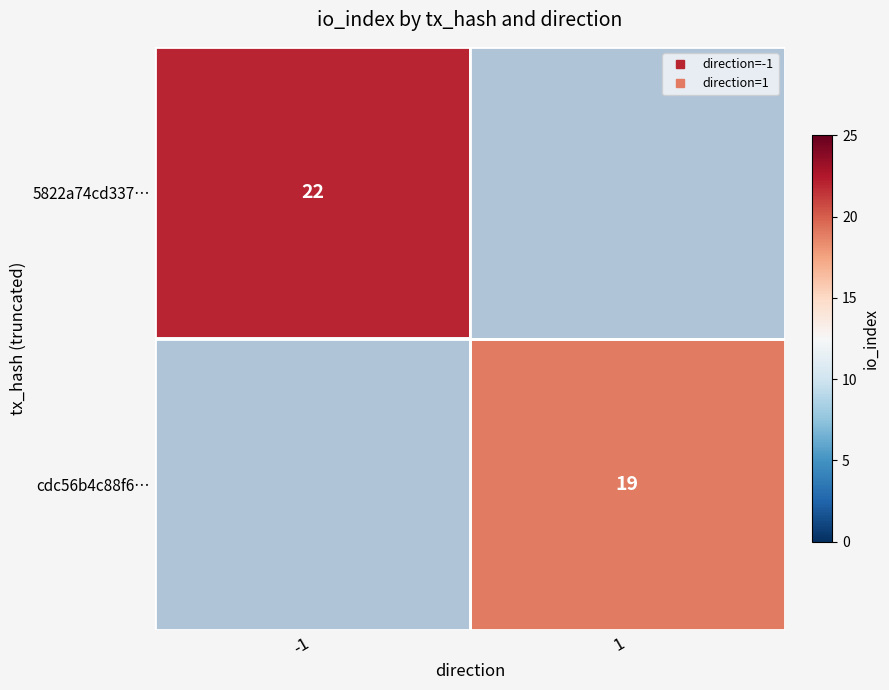

Is the value of 5822a74cd337… at 1 greater than the value of cdc56b4c88f6… at 1?

No